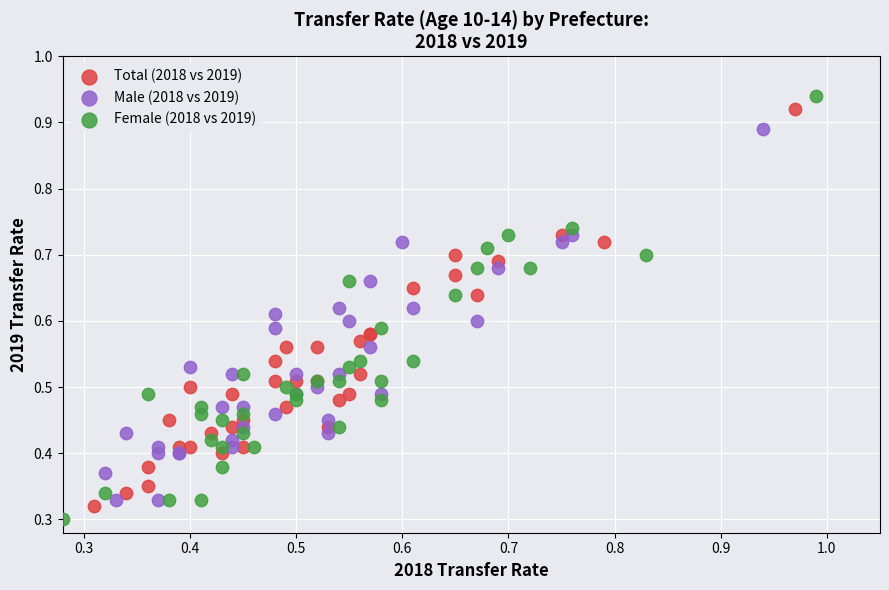

Which series has the largest Y range (max minus min)?

Female (2018 vs 2019)